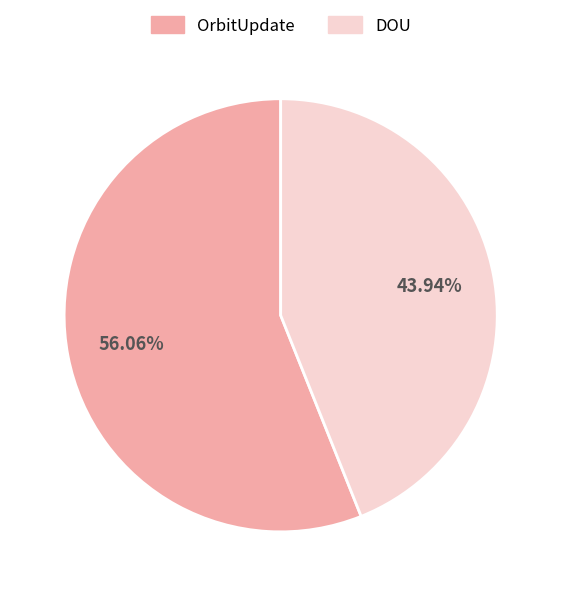

To the nearest percent, what is the average slice percentage?

50%